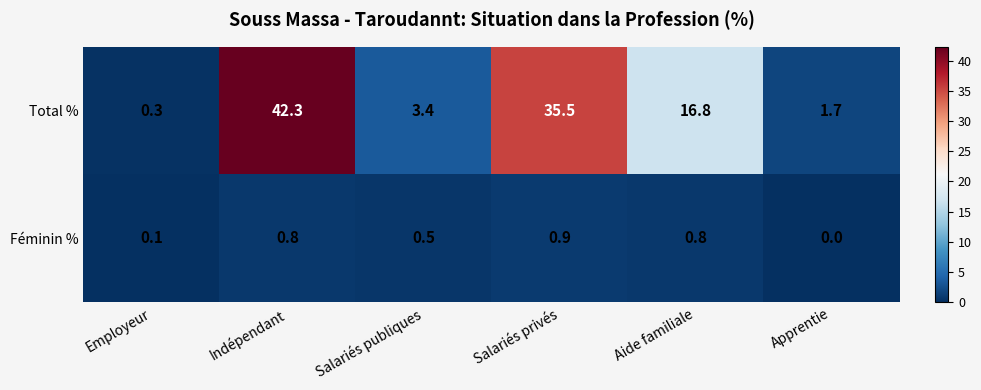

At how many categories does at least one series exceed 22?

2